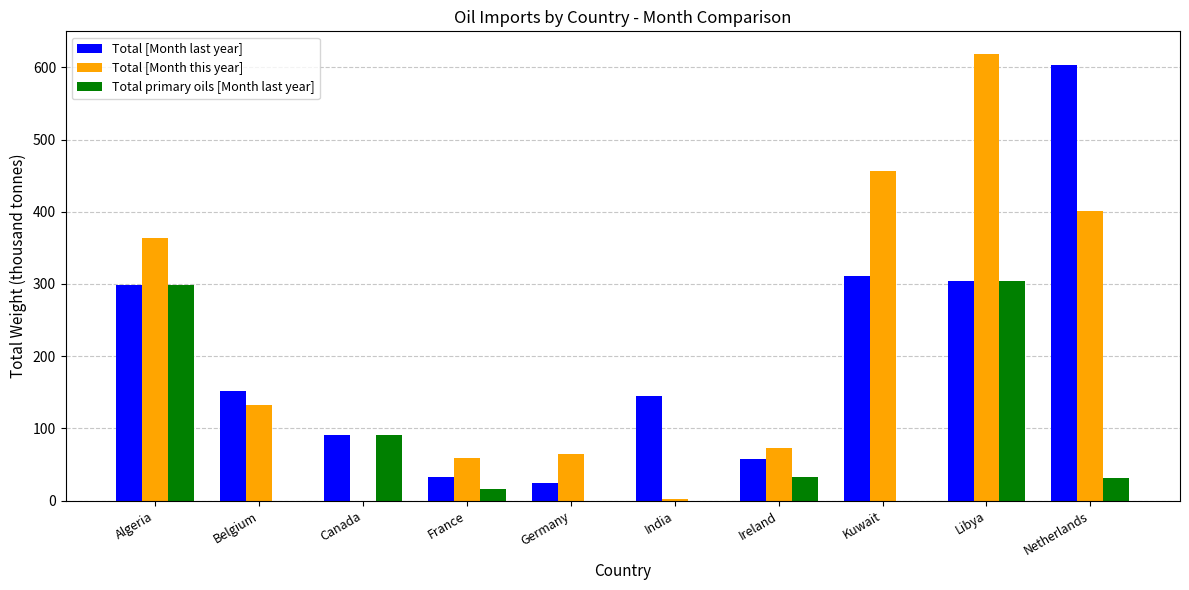

Which category has the highest value across all series?

Libya